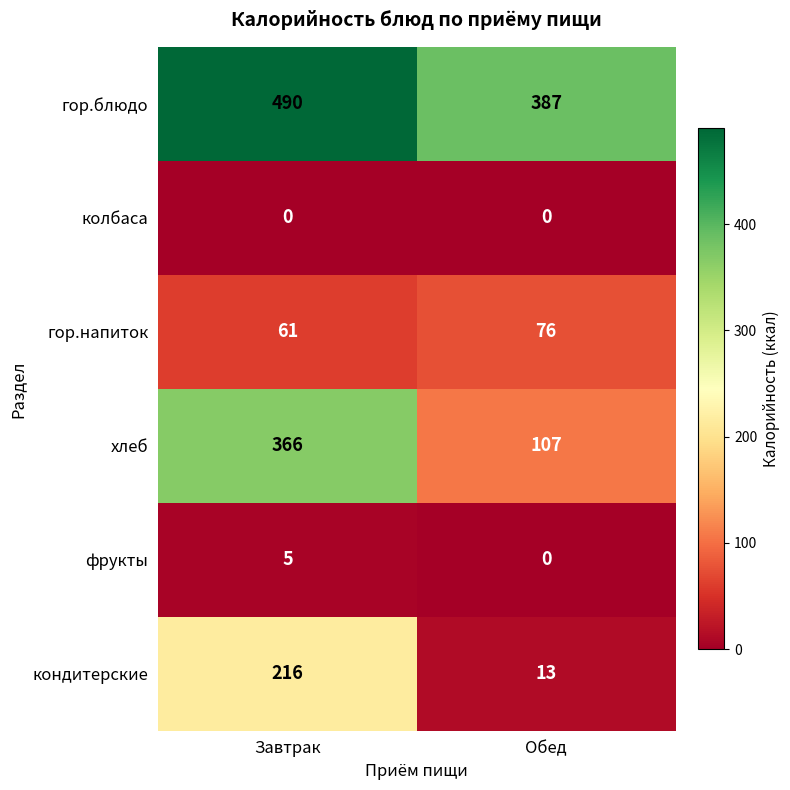

Between Завтрак and Обед, which series saw the biggest shift?

хлеб